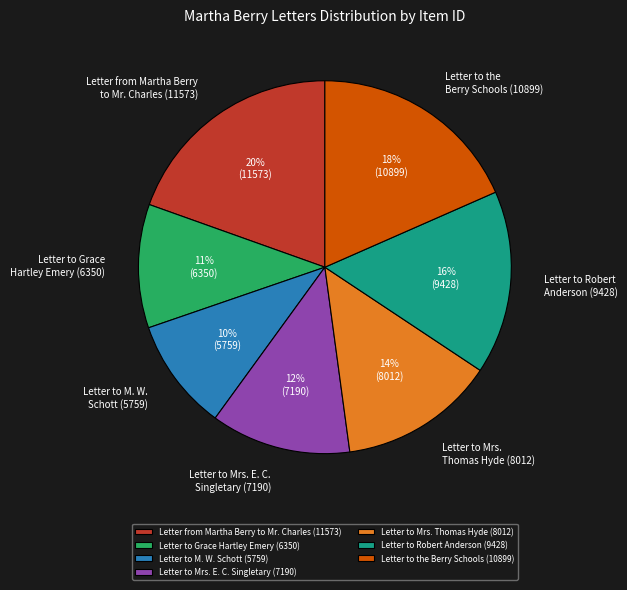

To the nearest percent, what portion does Letter to Grace Hartley Emery (6350) represent?

11%